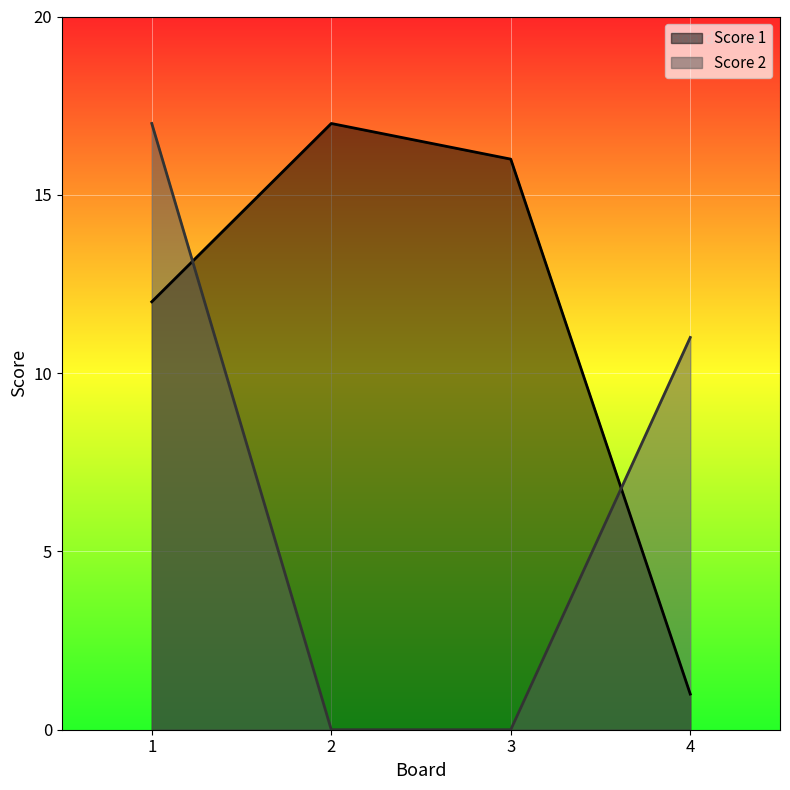

Is the value of Score 1 at 2 greater than the value of Score 2 at 4?

Yes